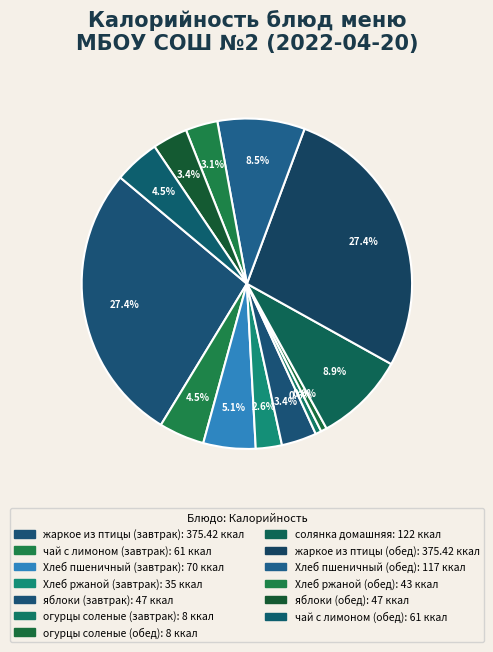

Rank the categories by value from highest to lowest.

жаркое из птицы (завтрак), жаркое из птицы (обед), солянка домашняя, Хлеб пшеничный (обед), Хлеб пшеничный (завтрак), чай с лимоном (завтрак), чай с лимоном (обед), яблоки (завтрак), яблоки (обед), Хлеб ржаной (обед), Хлеб ржаной (завтрак), огурцы соленые (завтрак), огурцы соленые (обед)